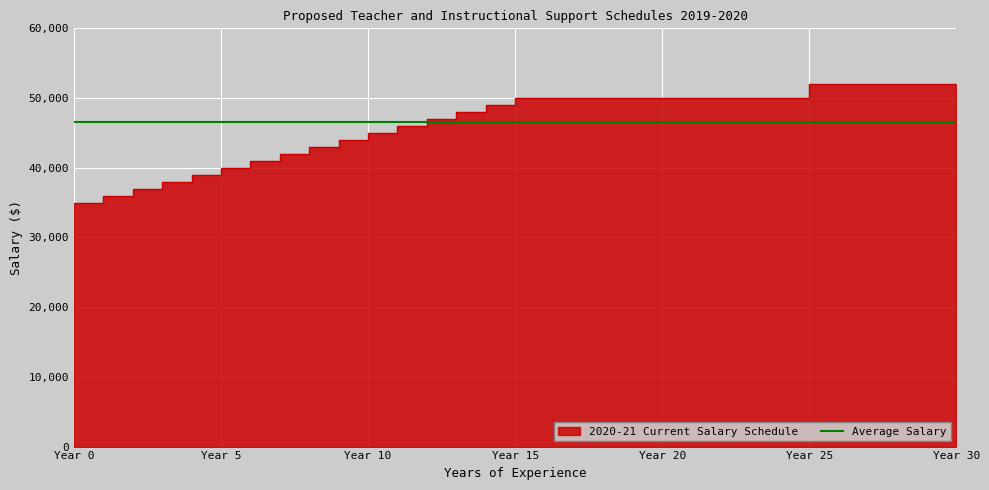

Approximately how many times larger is the value at 29 compared to 11?

1.1